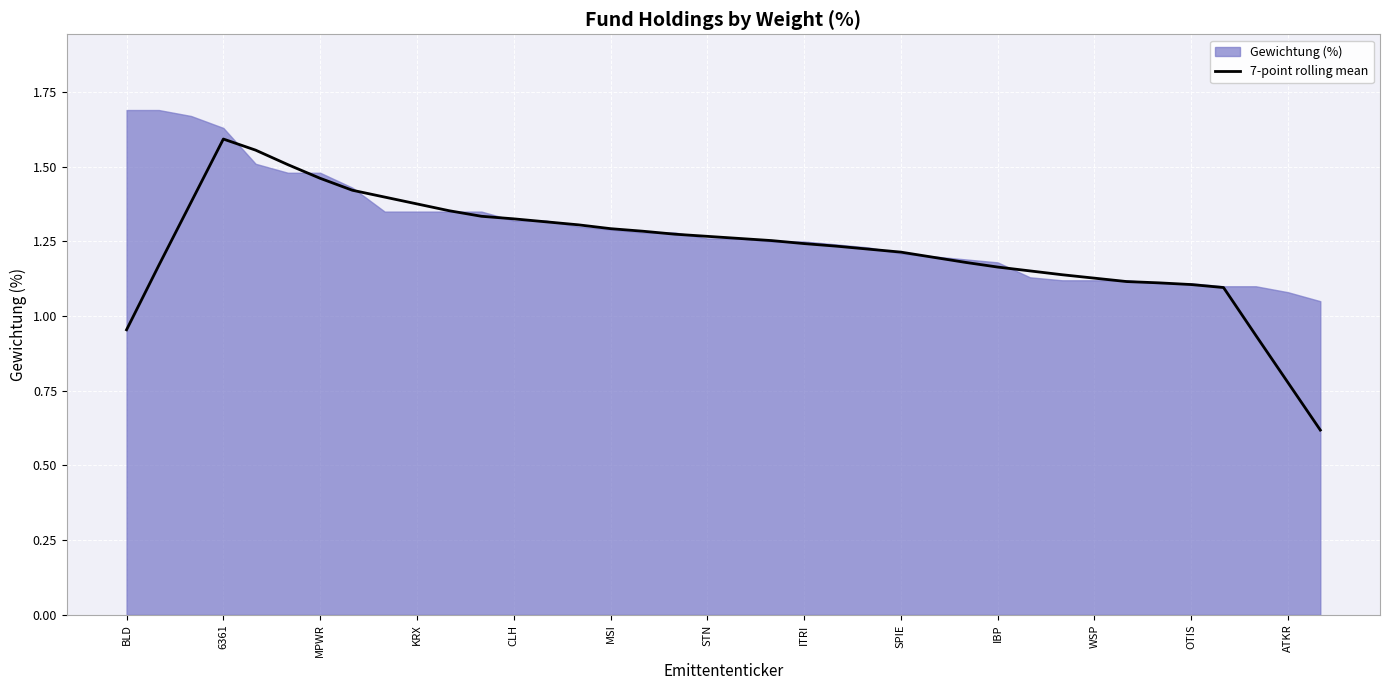

Between 28 and 24, which is larger?

24